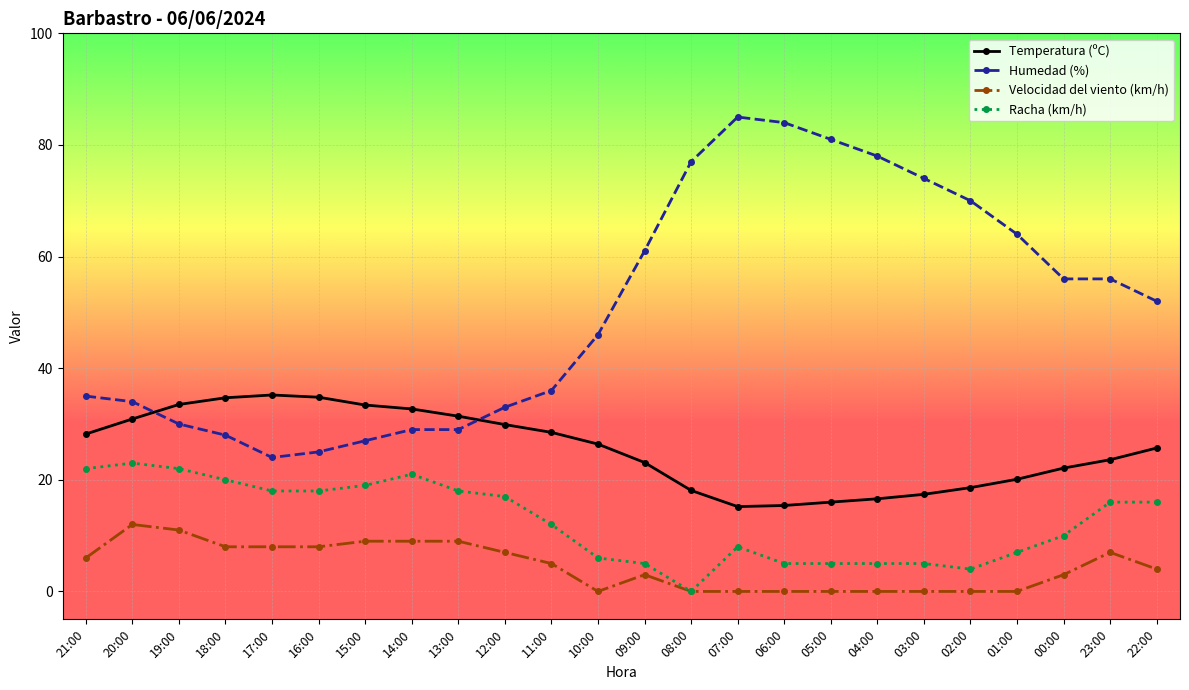

In Temperatura (ºC), how many points are lower than both neighbors (excluding endpoints)?

1